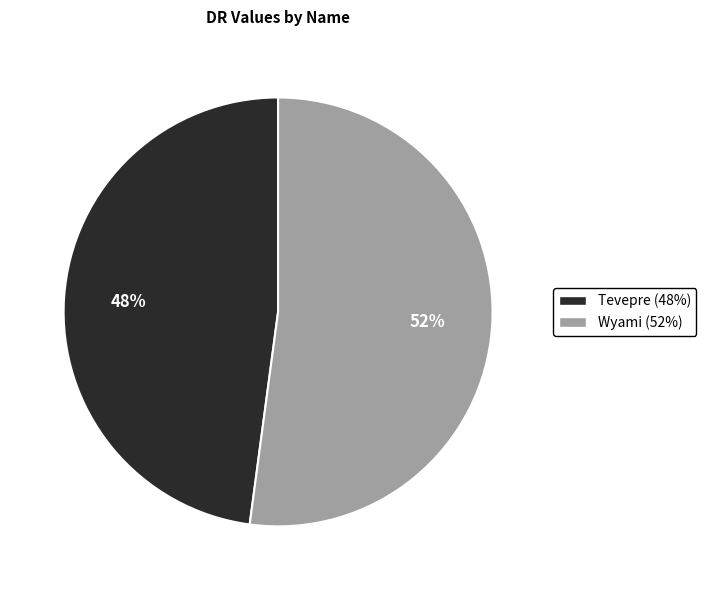

What is the ratio of the value at Wyami to the value at Tevepre?

1.1